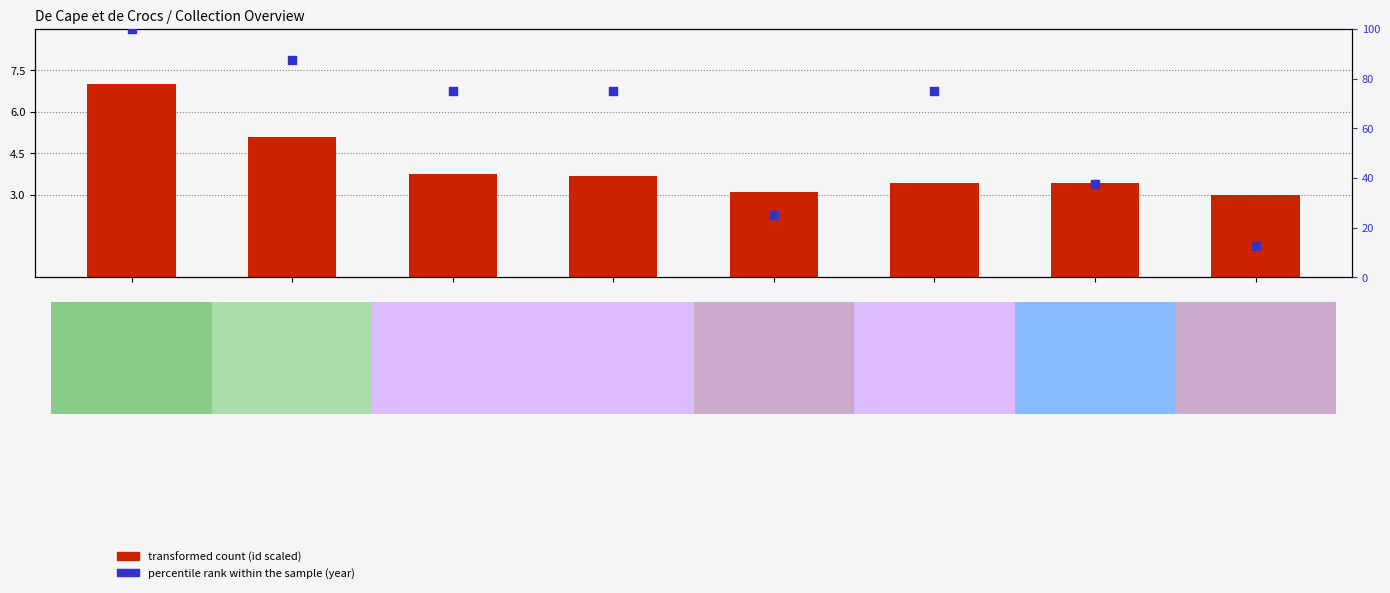

Which series reaches the minimum Y coordinate?

transformed count